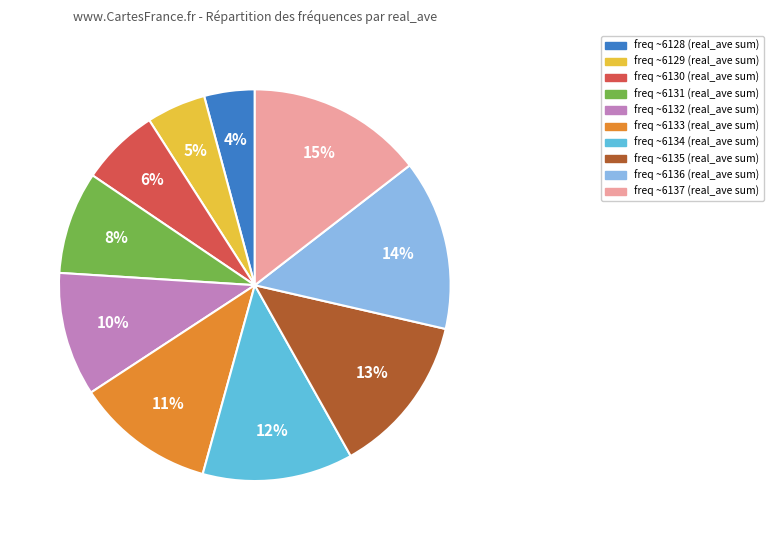

Between freq ~6135 and freq ~6128, which is larger?

freq ~6135